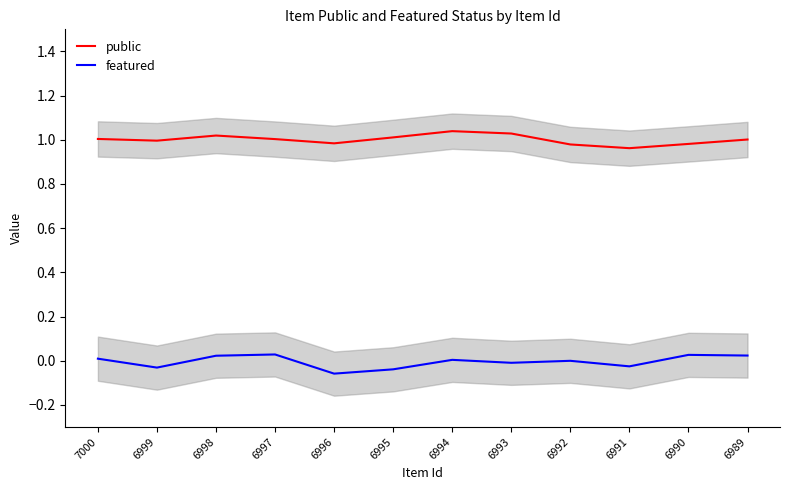

What is the difference between the second highest and second lowest values in the featured series?

0.1